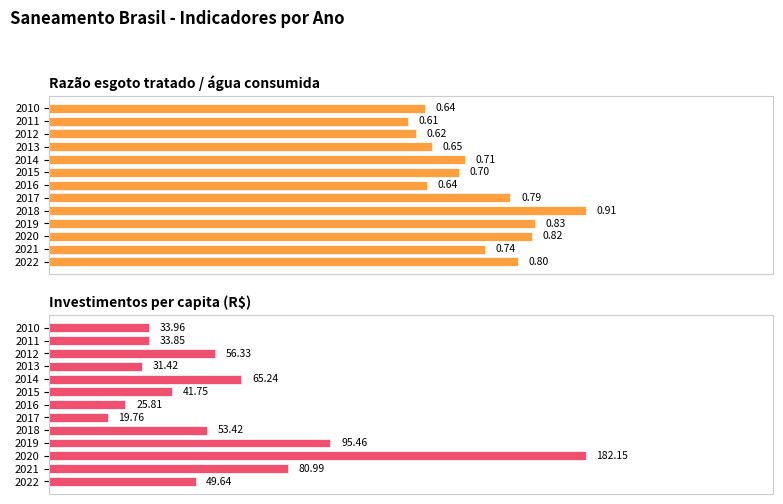

What is the difference between the maximum and minimum values in the Razão esgoto tratado / água consumida series?

0.3